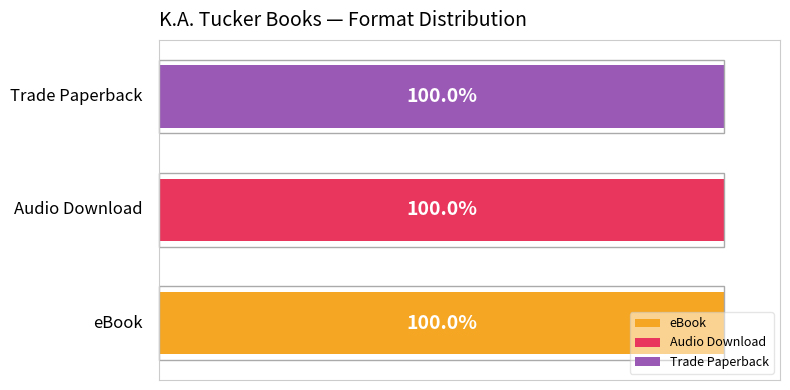

Which series has the largest range (max minus min)?

eBook